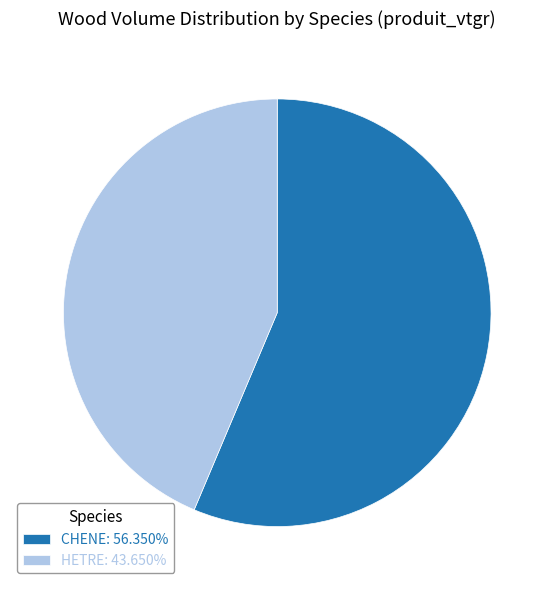

Approximately how many times larger is the value at HETRE: 43.650% compared to CHENE: 56.350%?

0.8